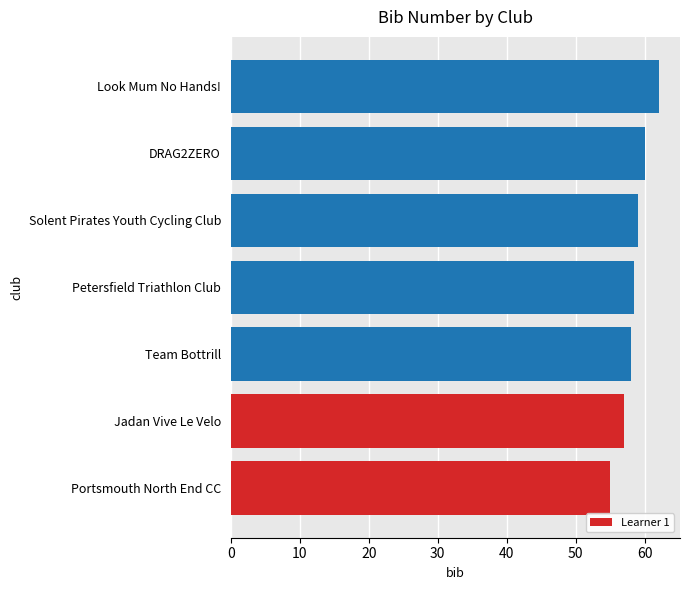

Reading top to bottom, extract all data points from this chart.

Look Mum No Hands!=62.0	DRAG2ZERO=60.0	Solent Pirates Youth Cycling Club=59.0	Petersfield Triathlon Club=58.5	Team Bottrill=58.0	Jadan Vive Le Velo=57.0	Portsmouth North End CC=55.0